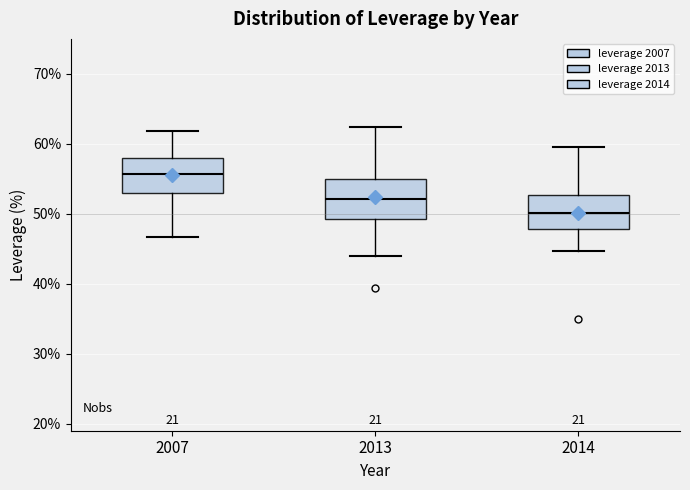

Which box has the lowest median line?

2014